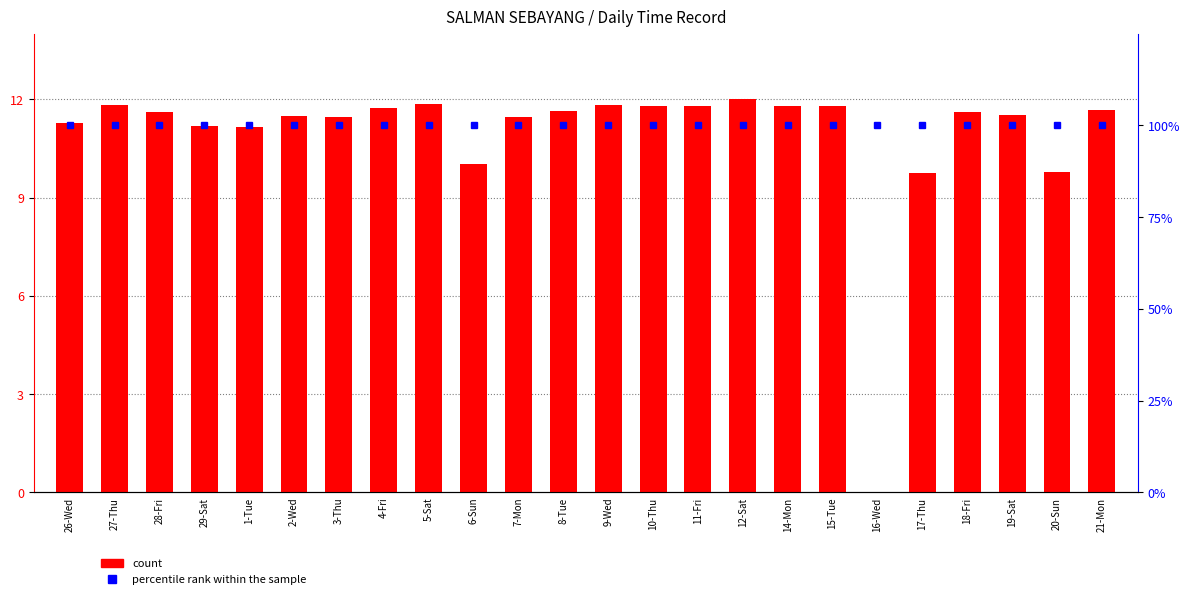

What position from the left is 8-Tue?

12